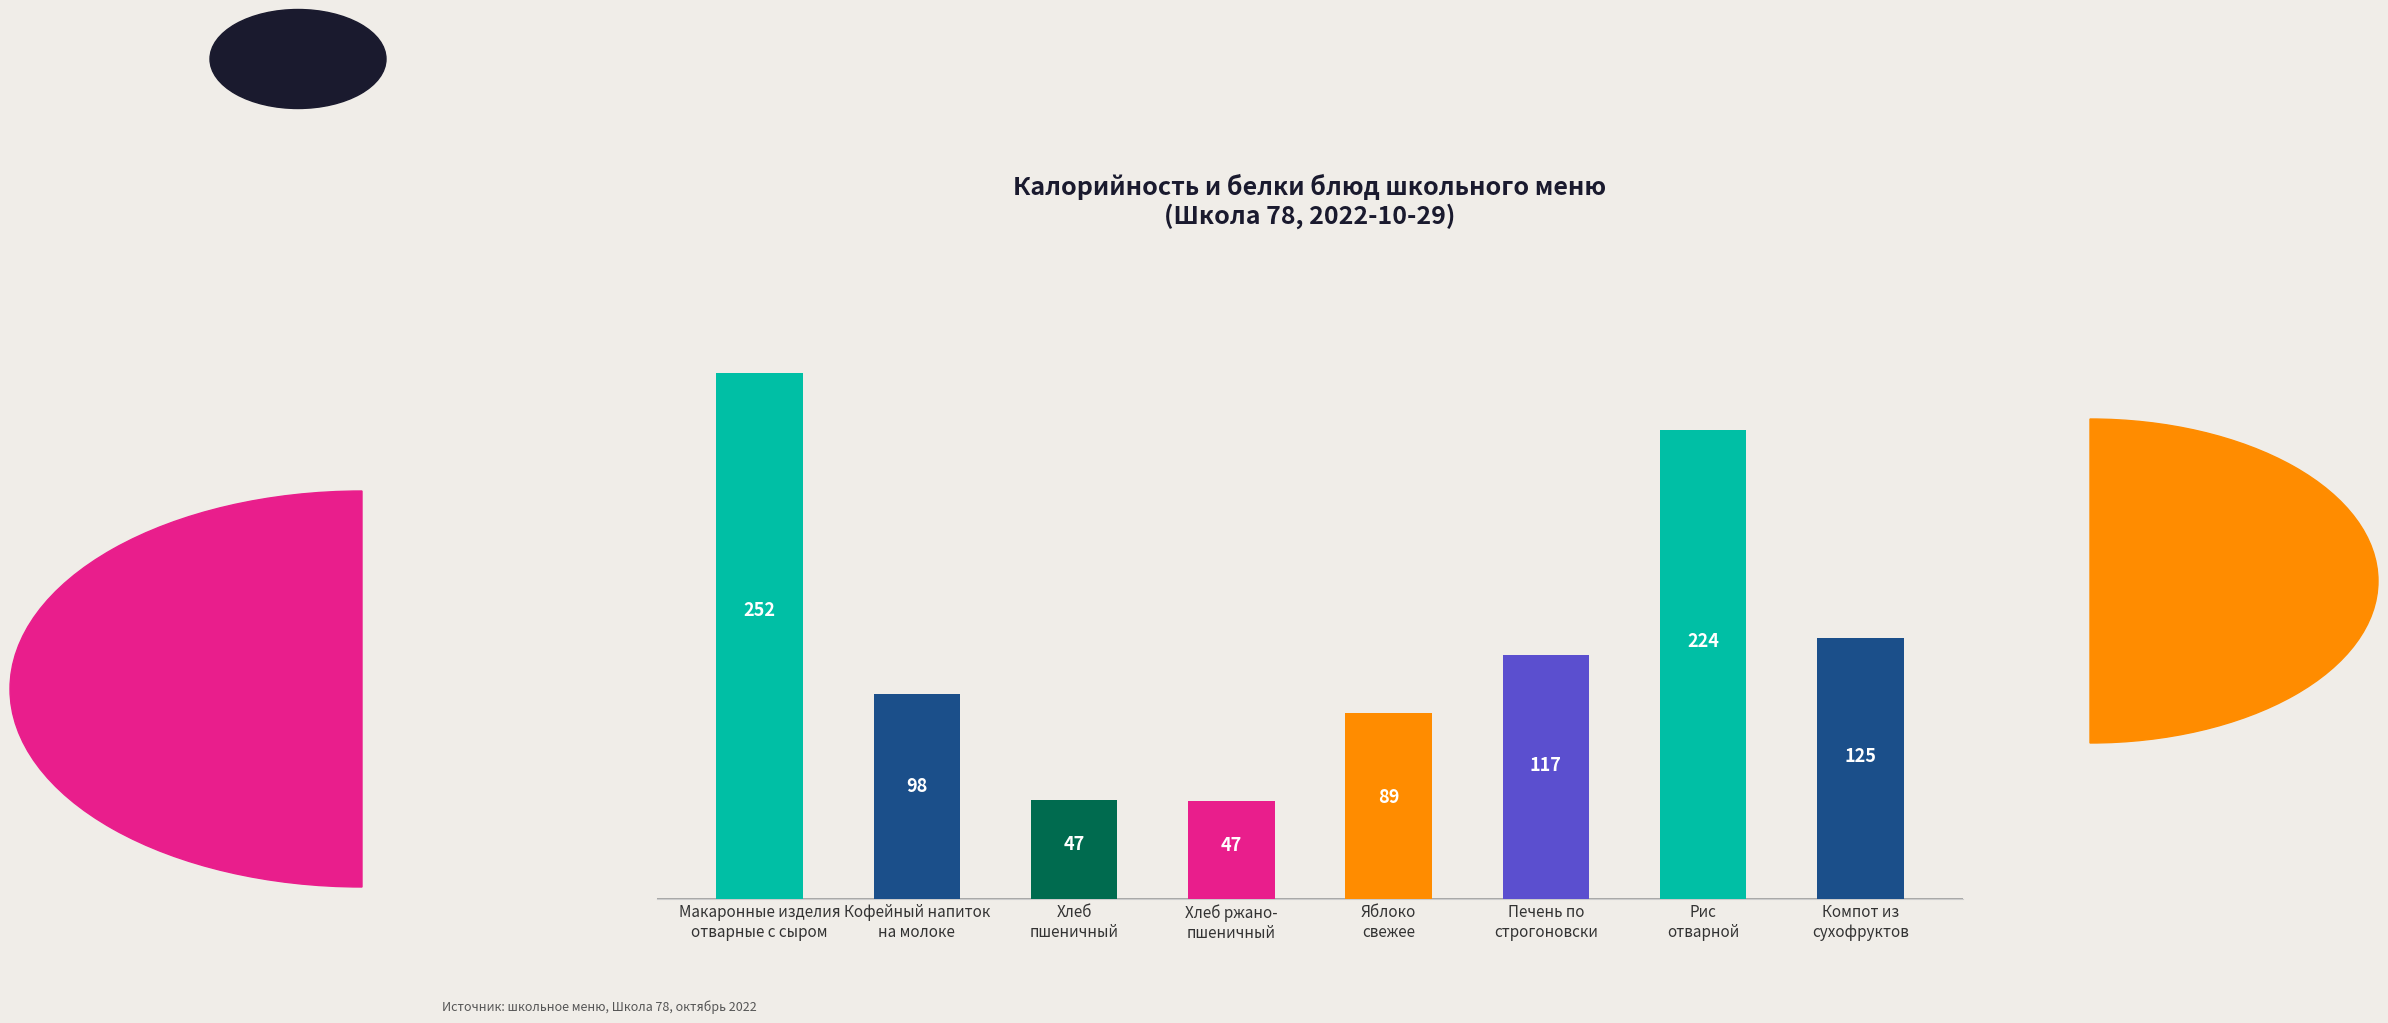

How many data points does each series have?

8